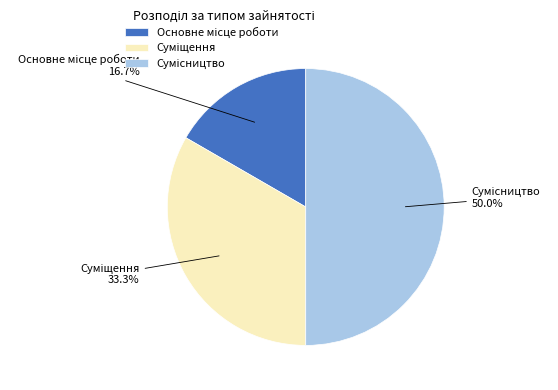

Which category has the biggest portion of the pie?

Сумісництво